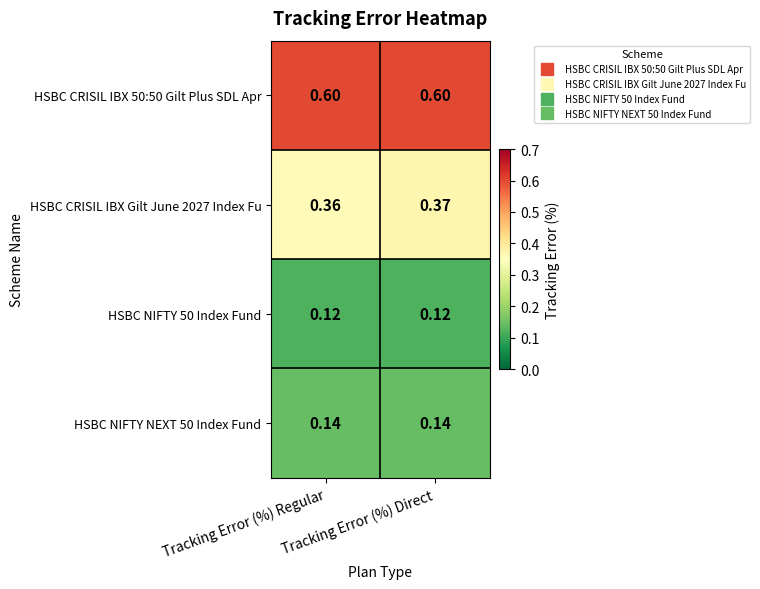

Which series has the largest total across all categories?

HSBC CRISIL IBX 50:50 Gilt Plus SDL Apr